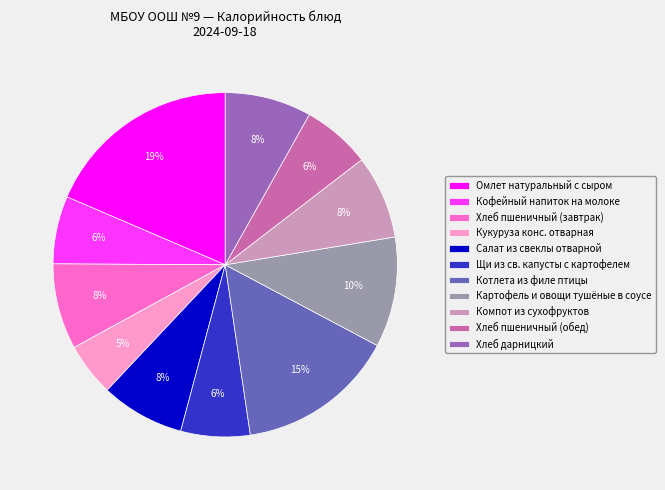

Does Щи из св. капусты с картофелем account for over 50% of the chart?

No